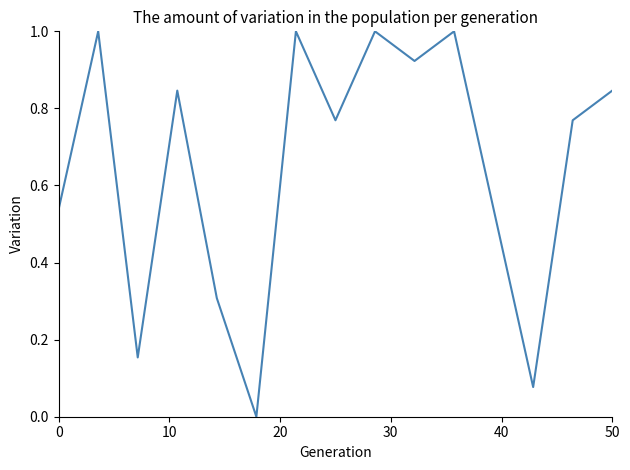

What is the greatest value displayed?

1.0